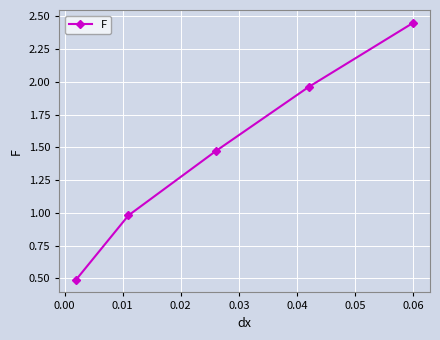

What is the minimum value shown in the chart?

0.5